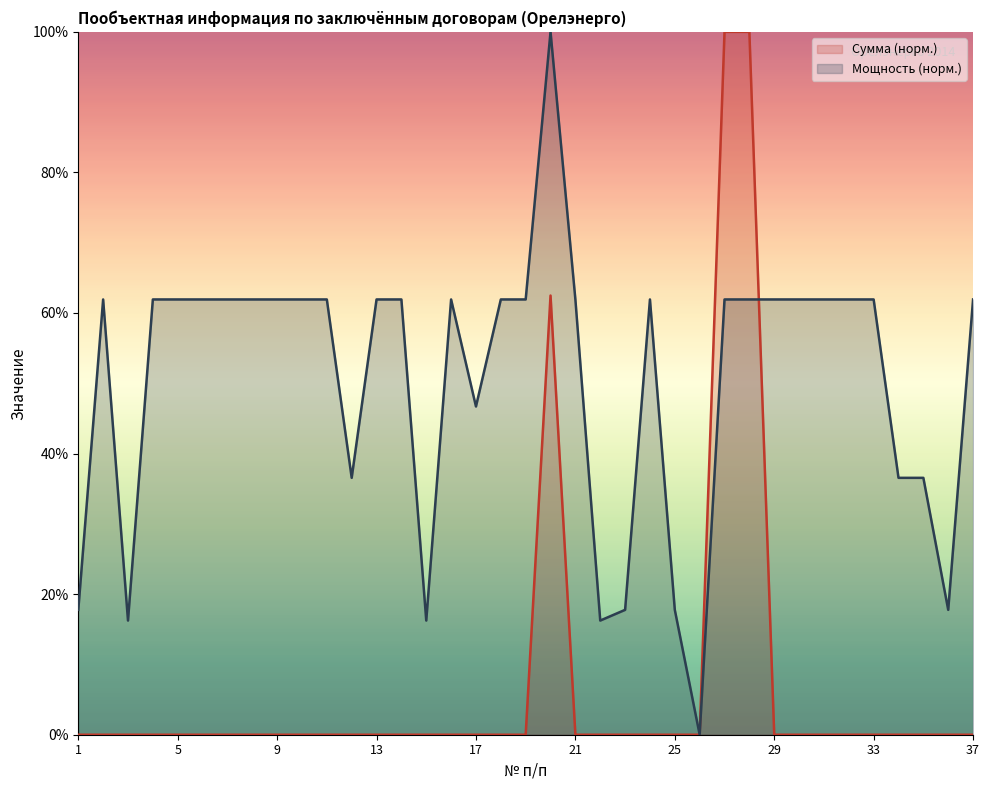

How many values in the Мощность, кВт series are below 61?

12